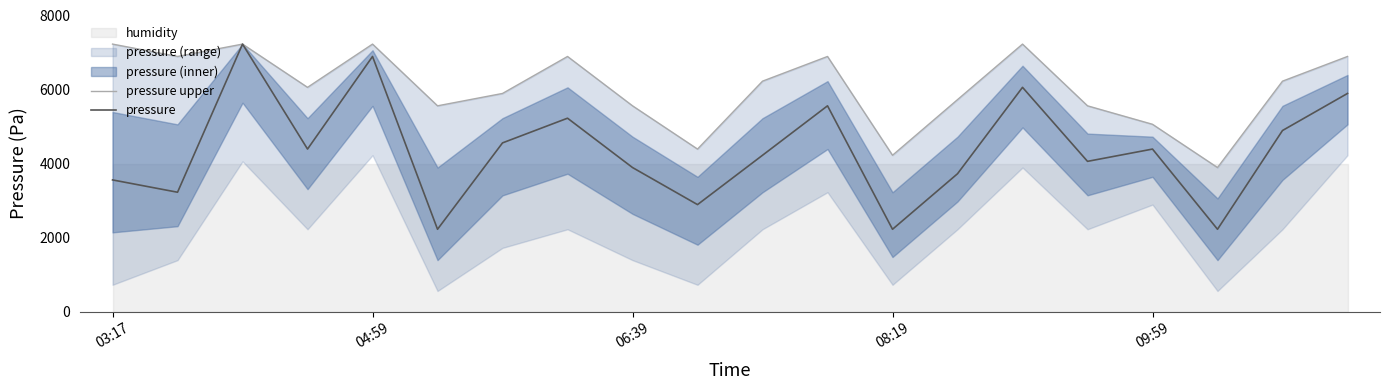

The value of pressure at 08:19 is 1508.5. True or false?

False